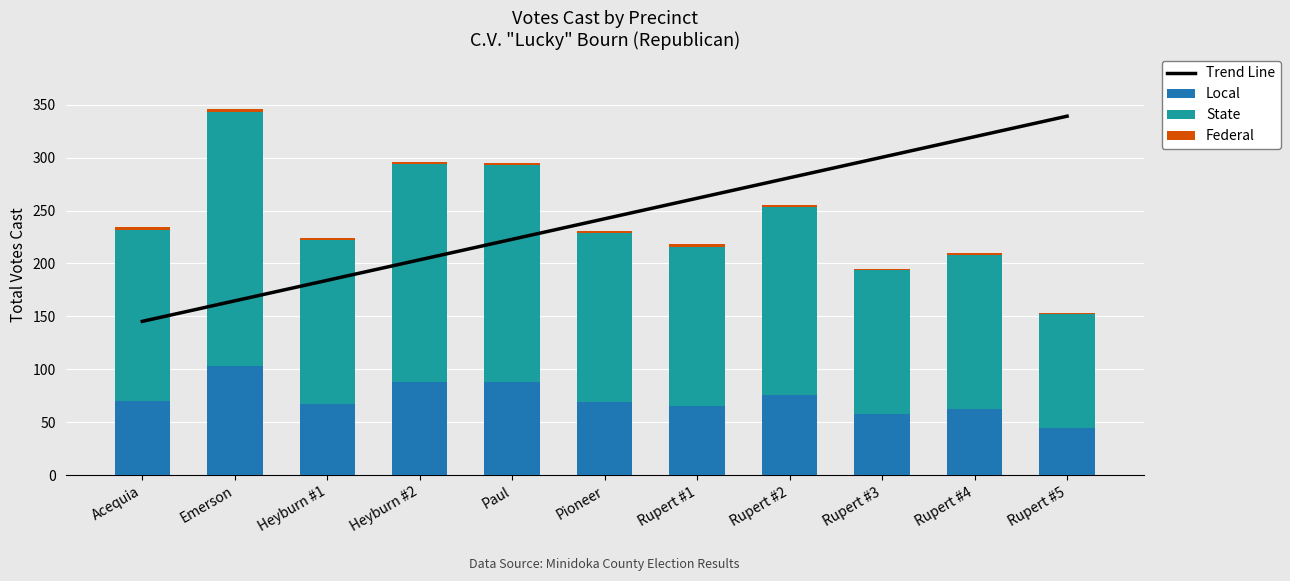

How many series are shown in this chart?

4